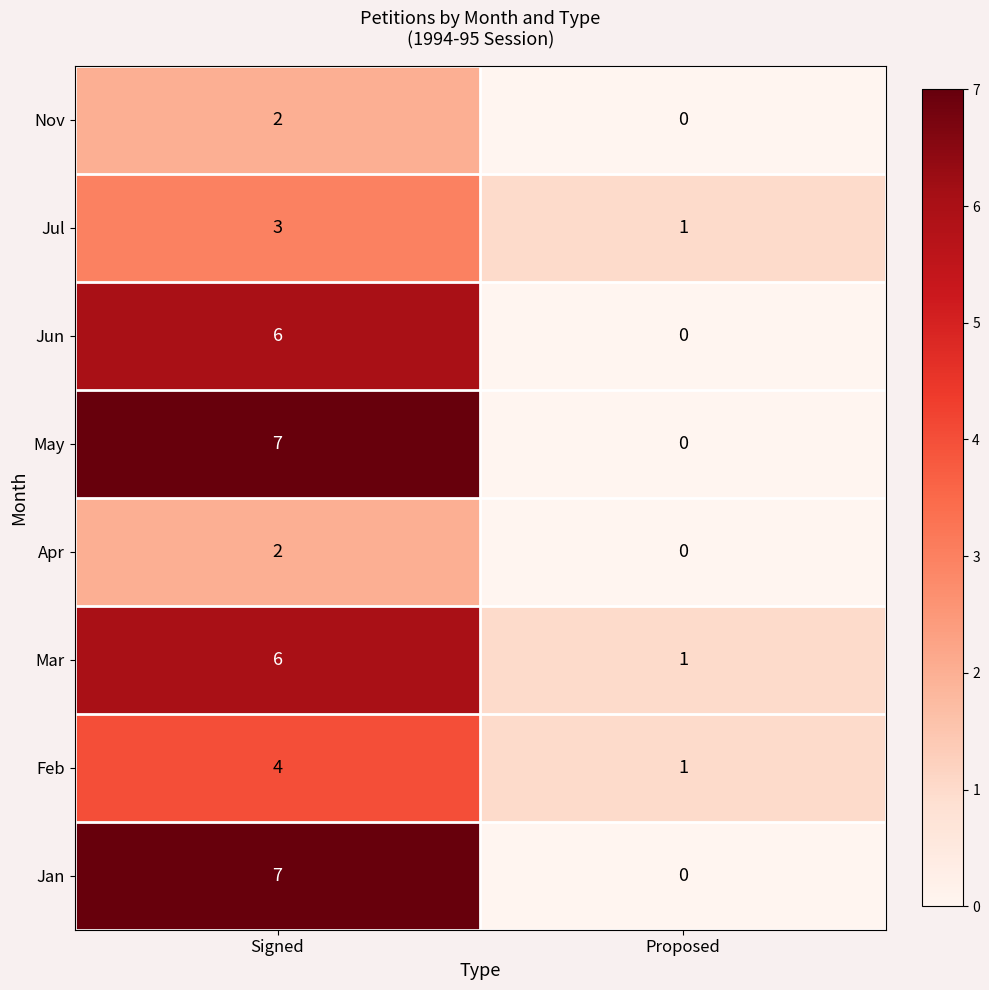

Count the number of categories in the chart.

2